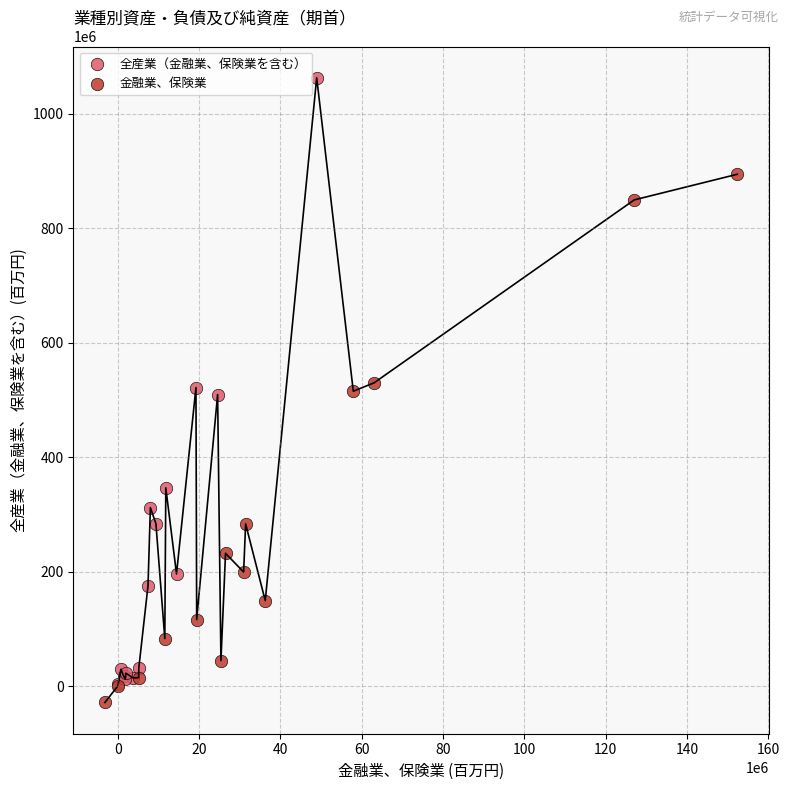

Which series reaches the maximum Y coordinate?

全産業（金融業、保険業を含む）